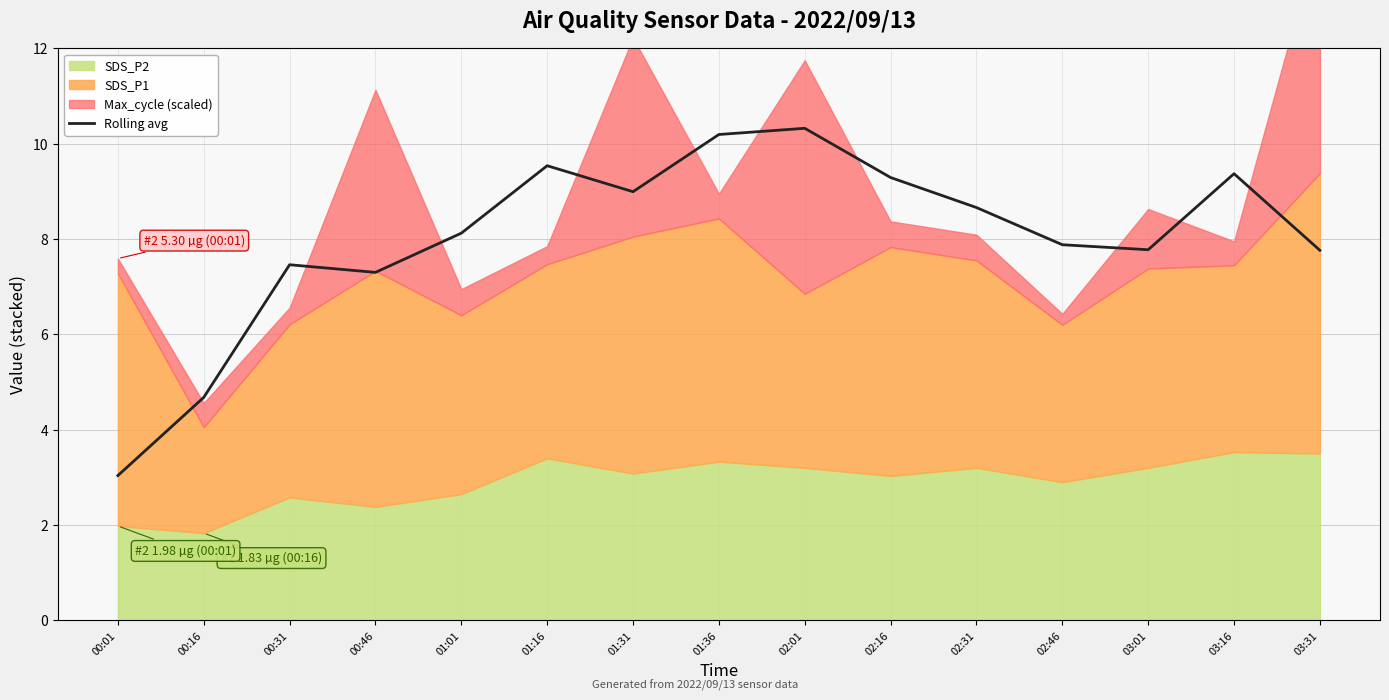

Which category has the lowest value in the Rolling avg series?

00:01